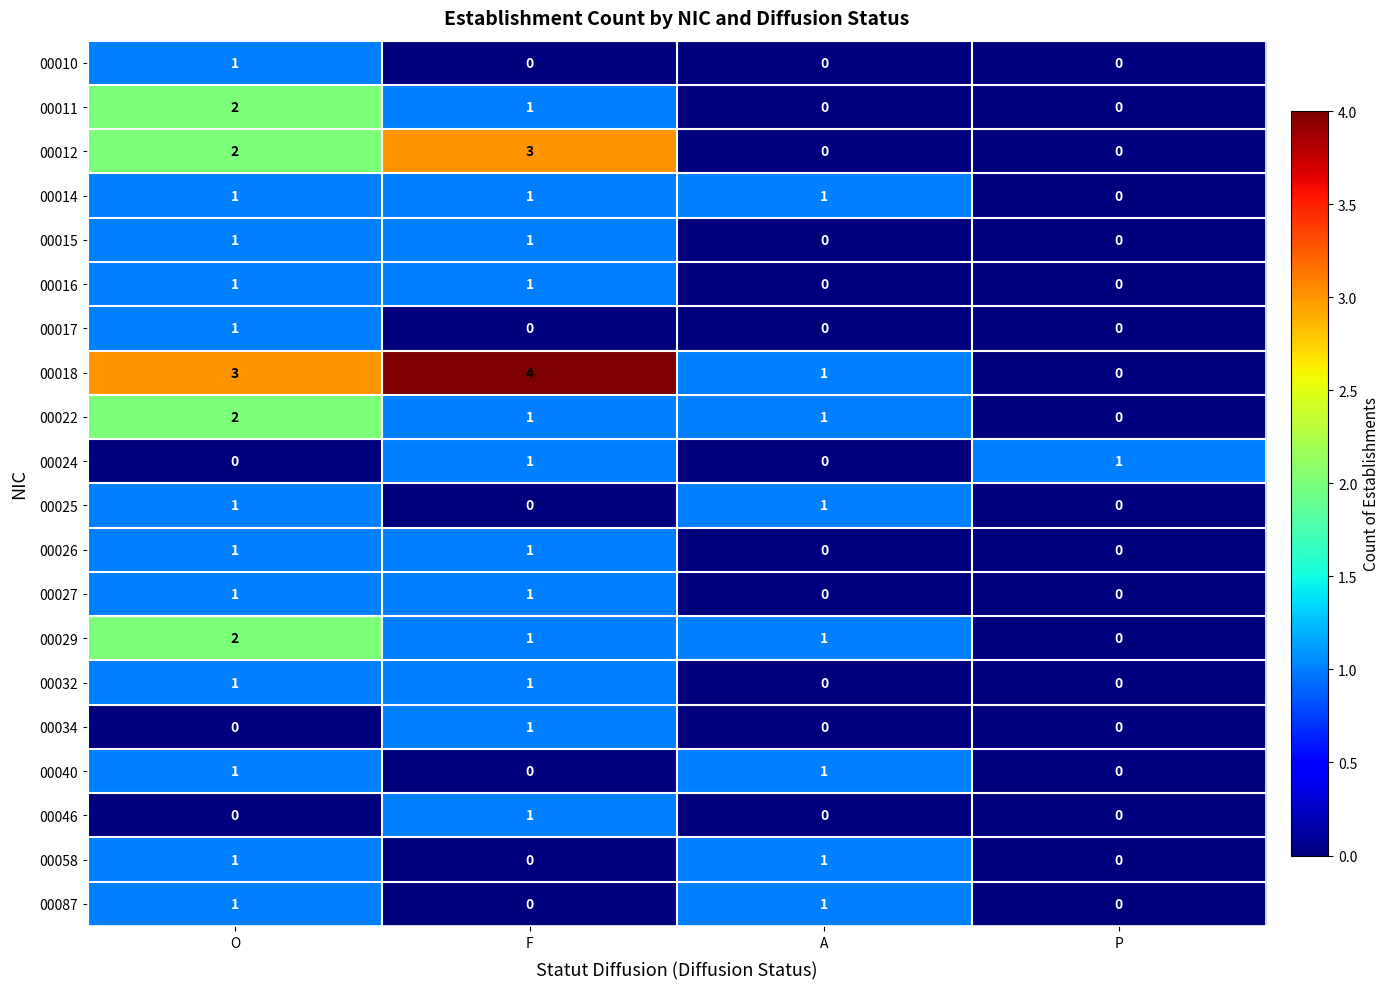

Where is 00014 nearest to the value 0?

P